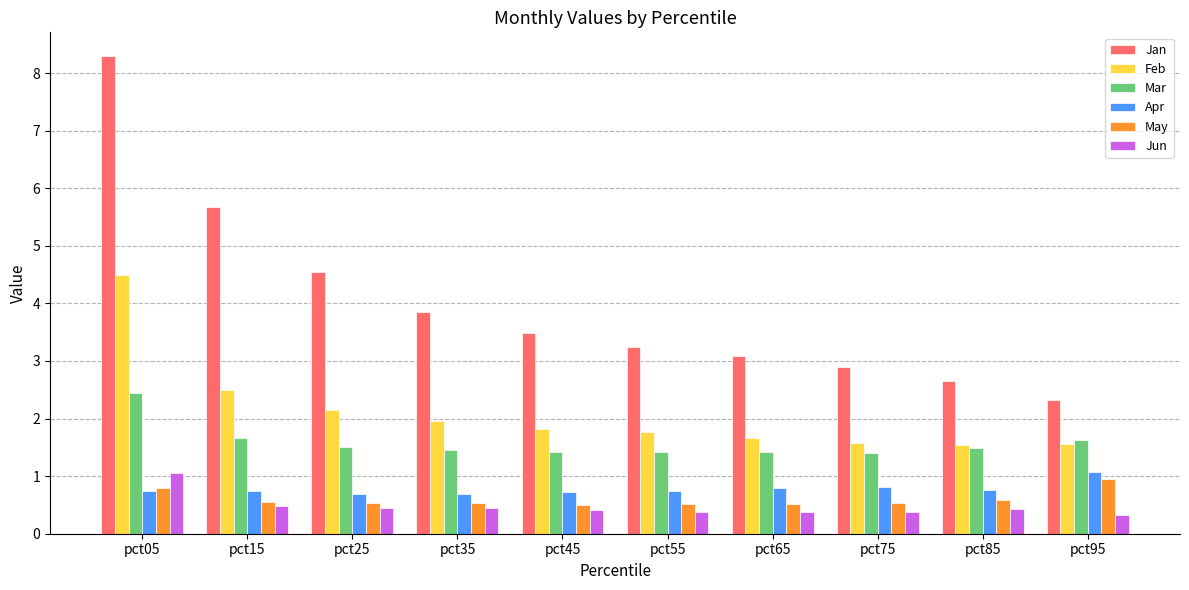

At which label is Jan closest to 5?

pct25